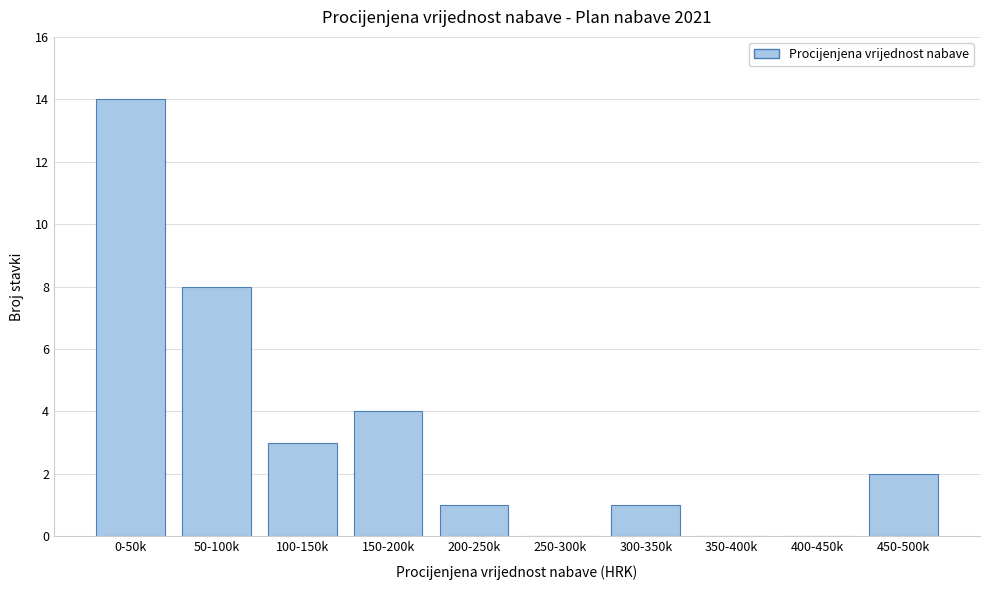

Reading right to left, list all the values displayed in this chart.

450-500k=2	400-450k=0	350-400k=0	300-350k=1	250-300k=0	200-250k=1	150-200k=4	100-150k=3	50-100k=8	0-50k=14